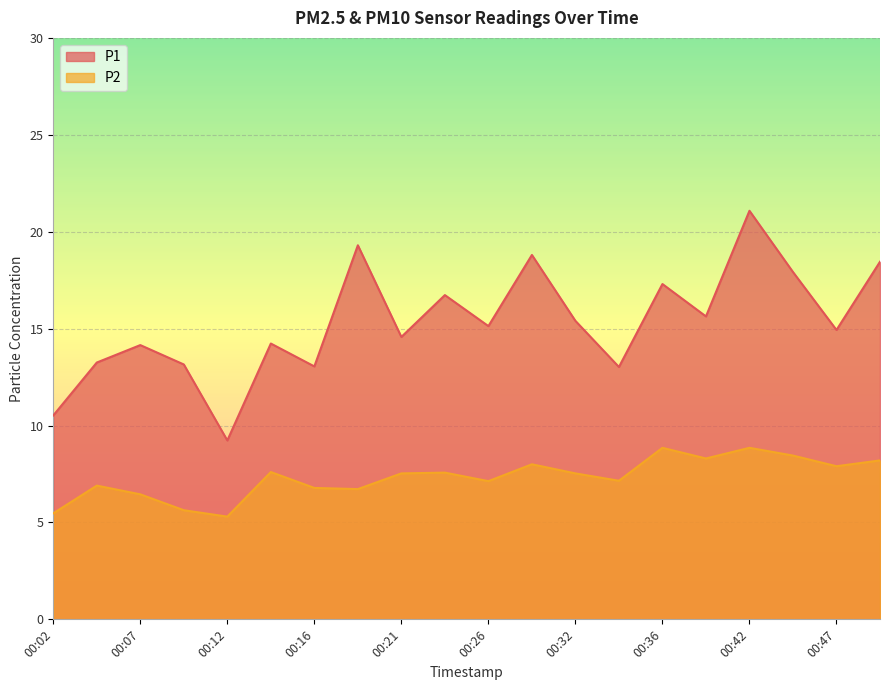

True or false: P1 and P2 intersect in this chart.

False